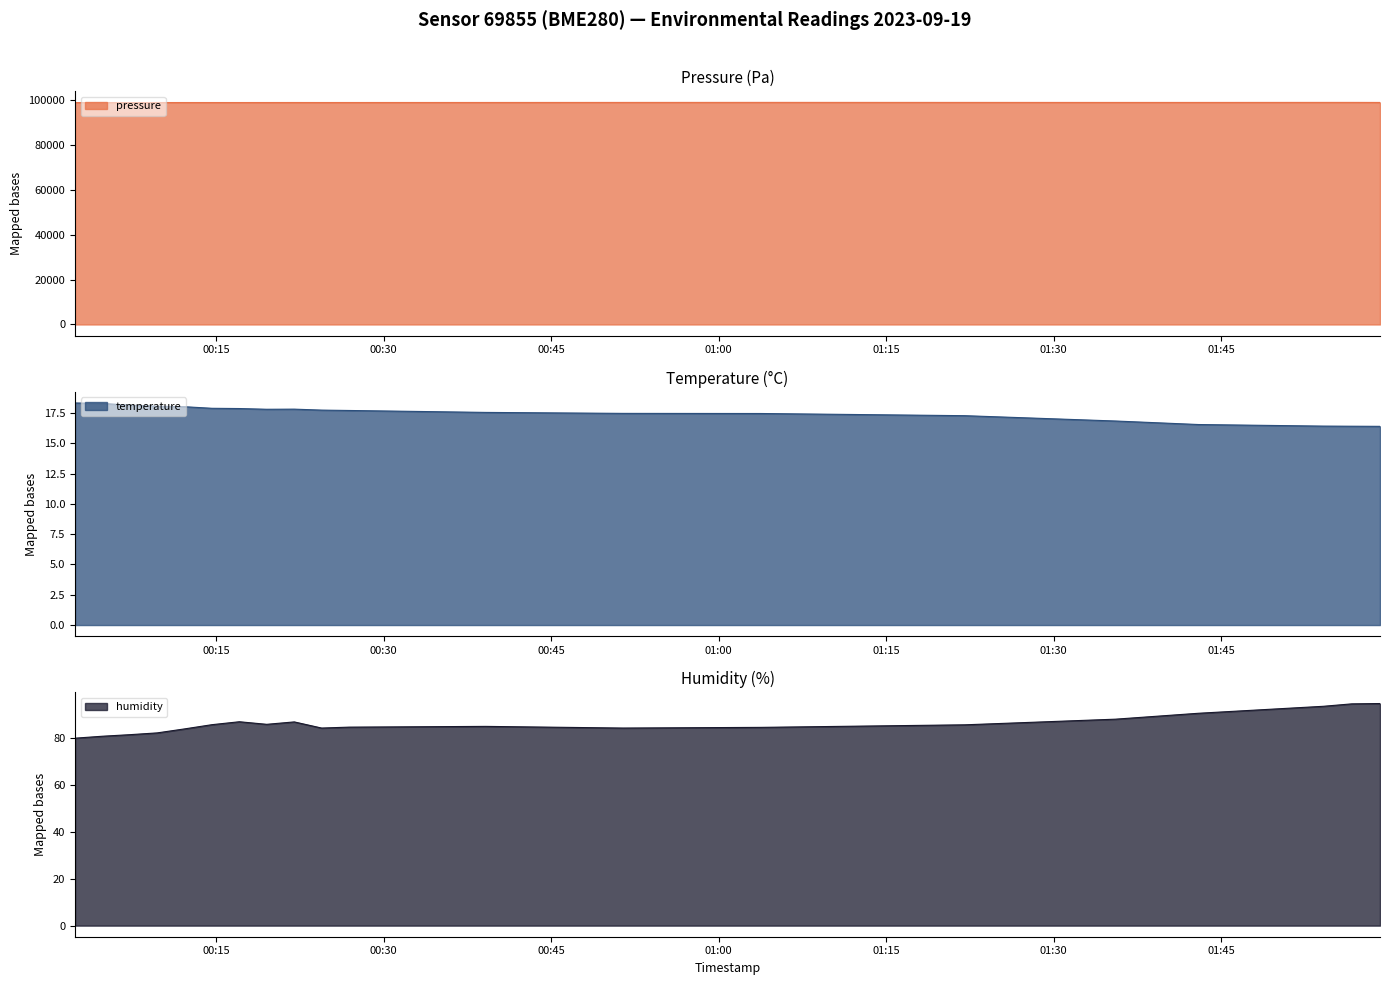

Between 2023-09-19T00:26:53 and 2023-09-19T00:04:48, which is larger?

2023-09-19T00:26:53